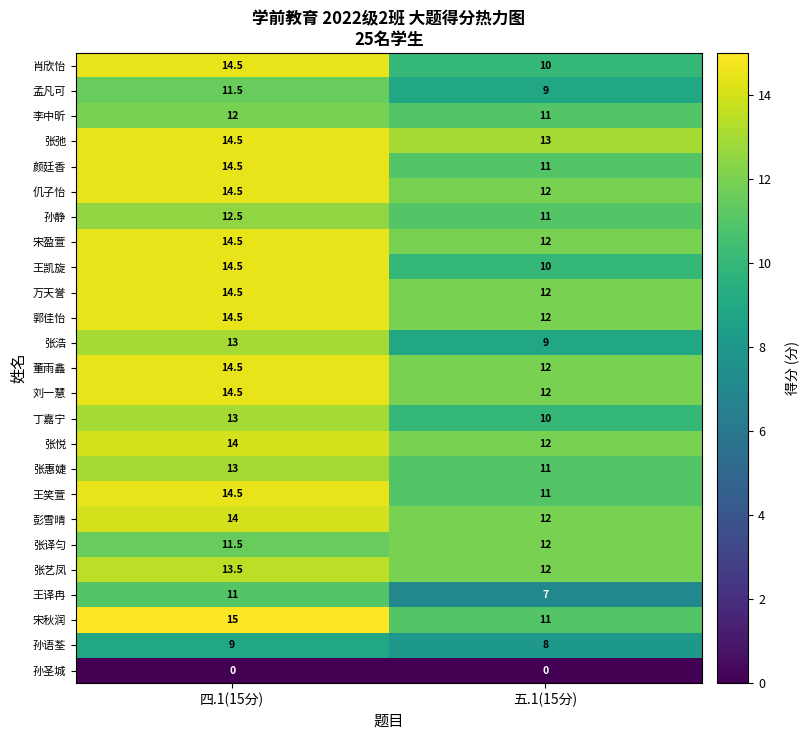

At which label does 张艺凤 first exceed 13?

四.1(15分)